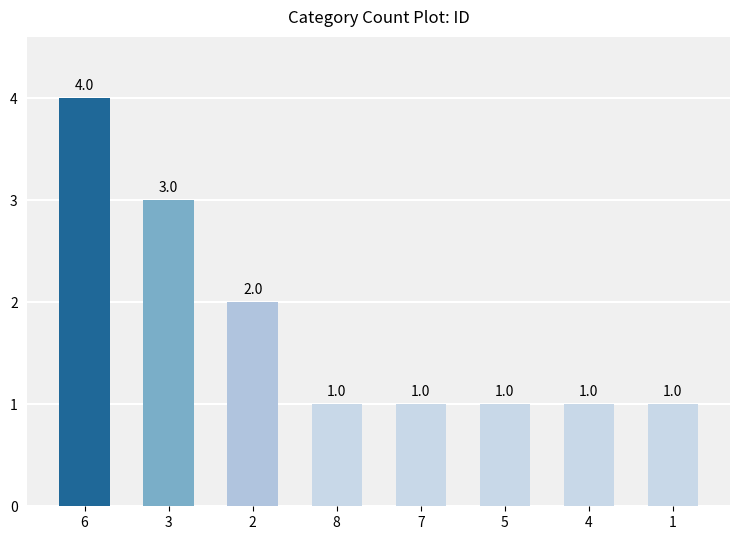

At which category does the chart reach its peak across all series?

6